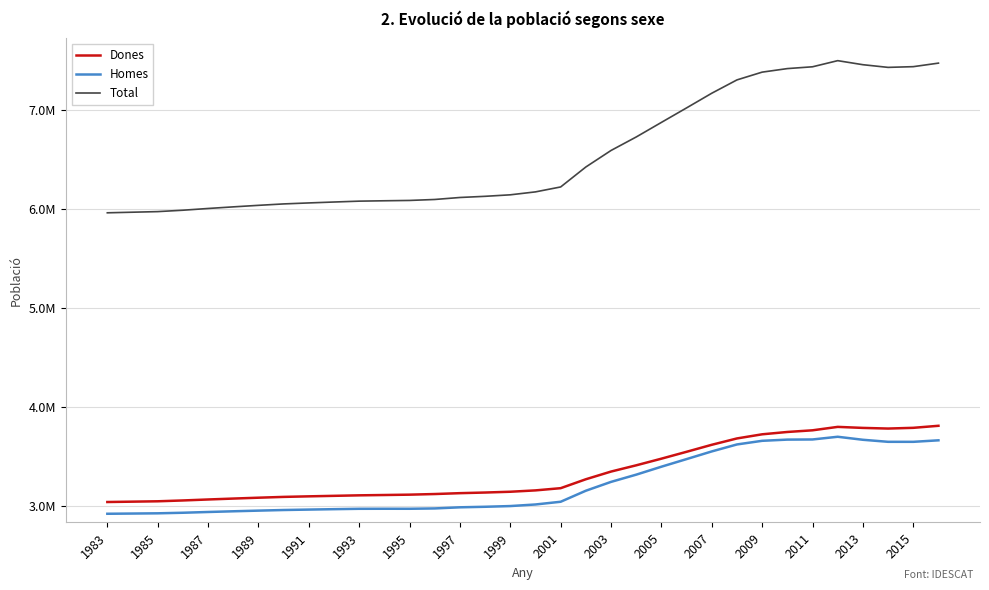

What are all the series names shown in the legend?

Dones, Homes, Total